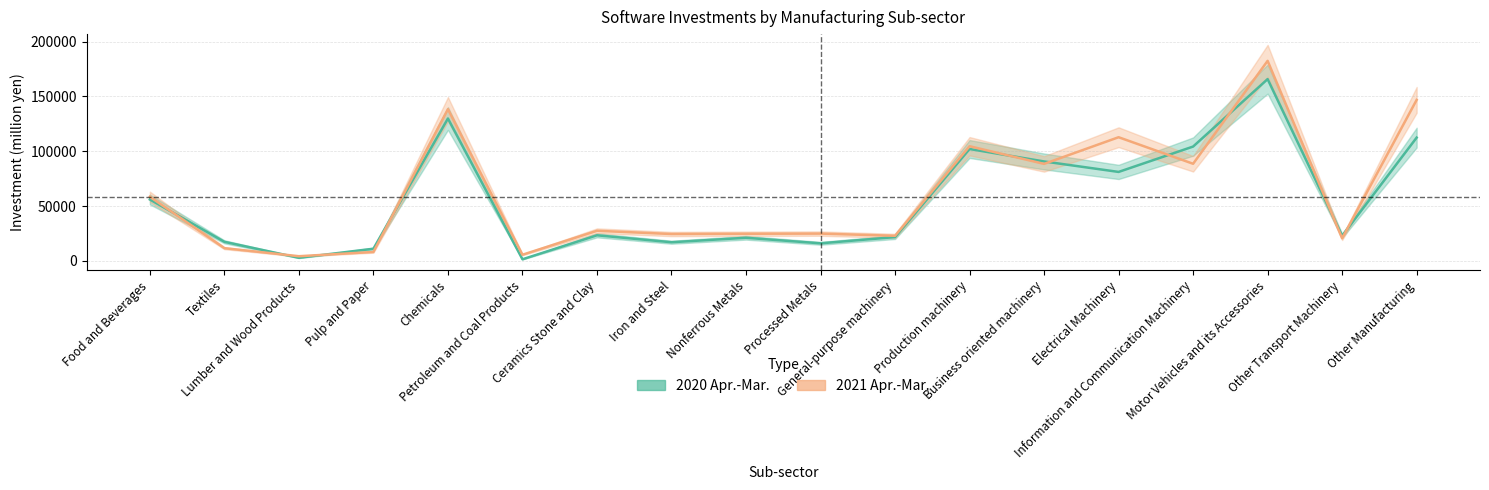

List the series in order of their overall mean, lowest first.

2020 Apr.-Mar., 2021 Apr.-Mar.